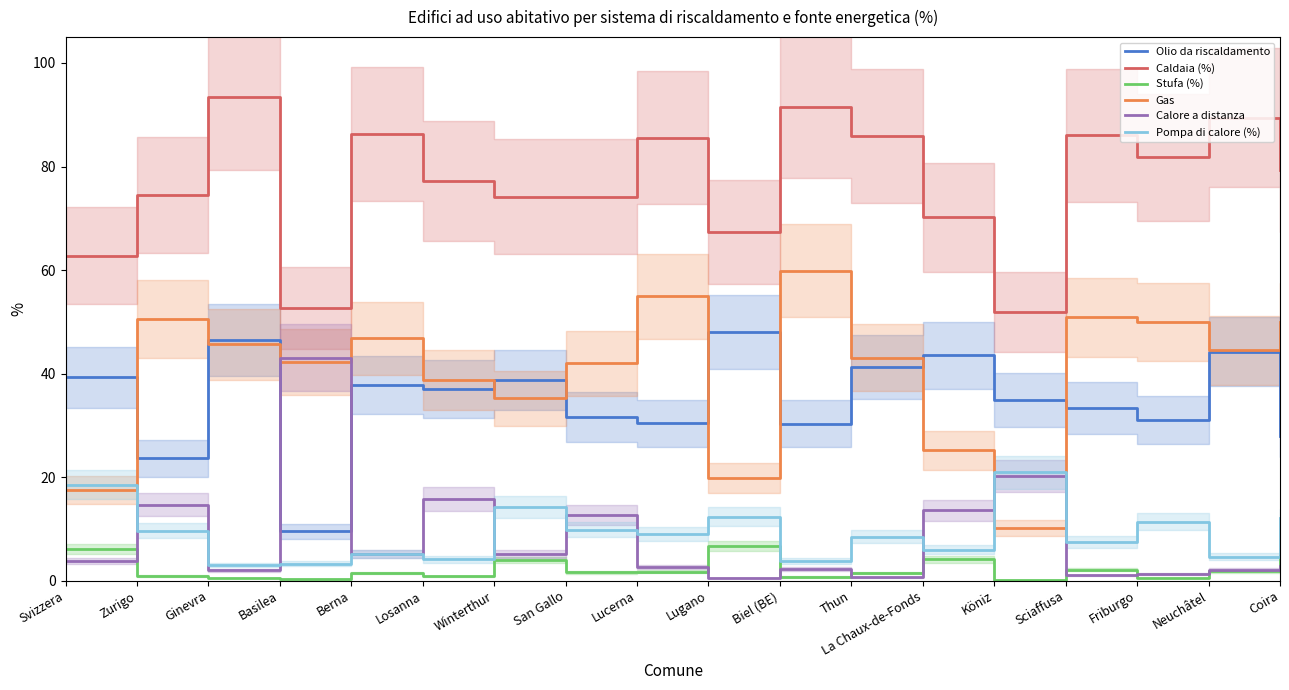

Rank the categories by Caldaia (%) value from lowest to highest.

Köniz, Basilea, Svizzera, Lugano, La Chaux-de-Fonds, Winterthur, San Gallo, Zurigo, Losanna, Coira, Friburgo, Lucerna, Thun, Sciaffusa, Berna, Neuchâtel, Biel (BE), Ginevra